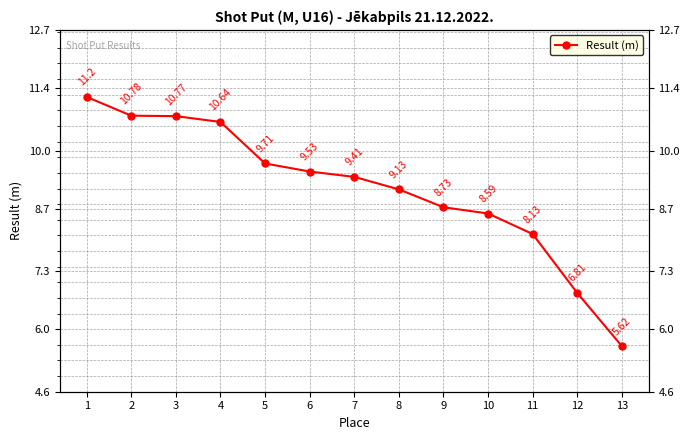

Which label corresponds to the largest value in the chart?

1